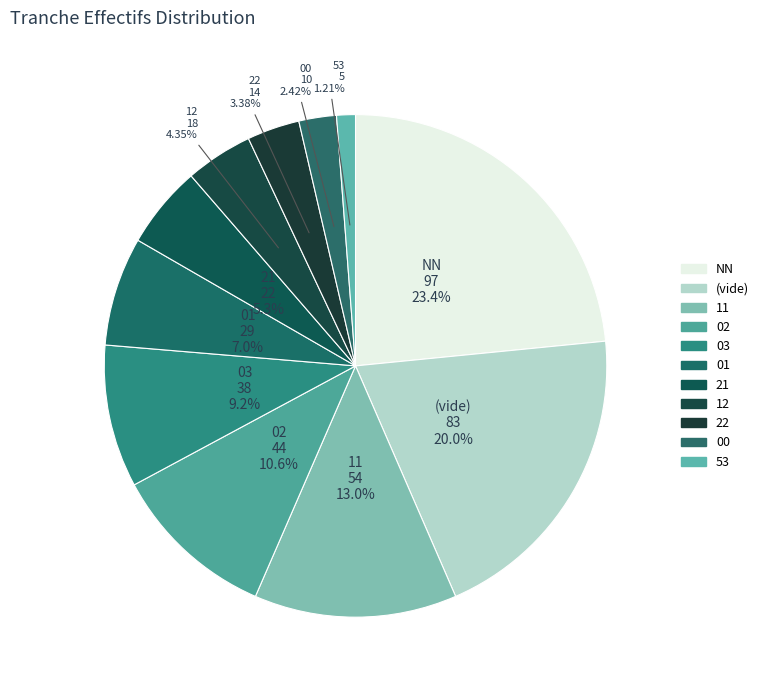

Count the number of slices in the pie.

11